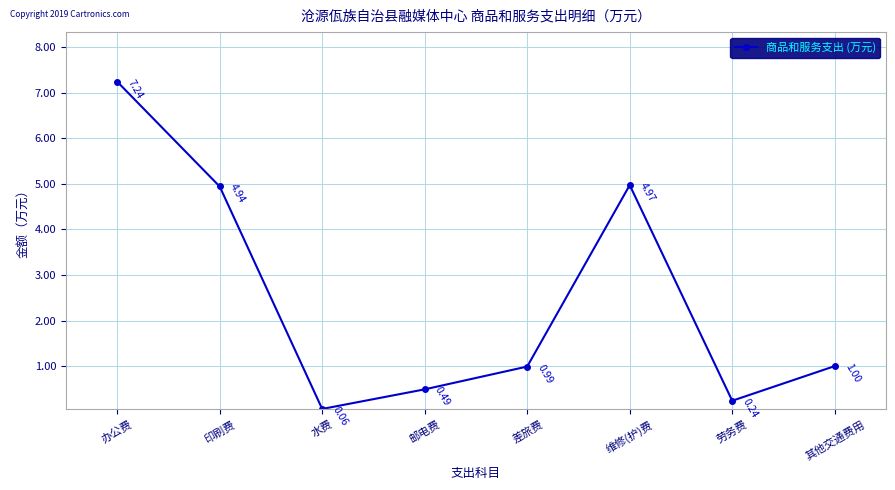

Which has a higher value, 维修(护)费 or 水费?

维修(护)费